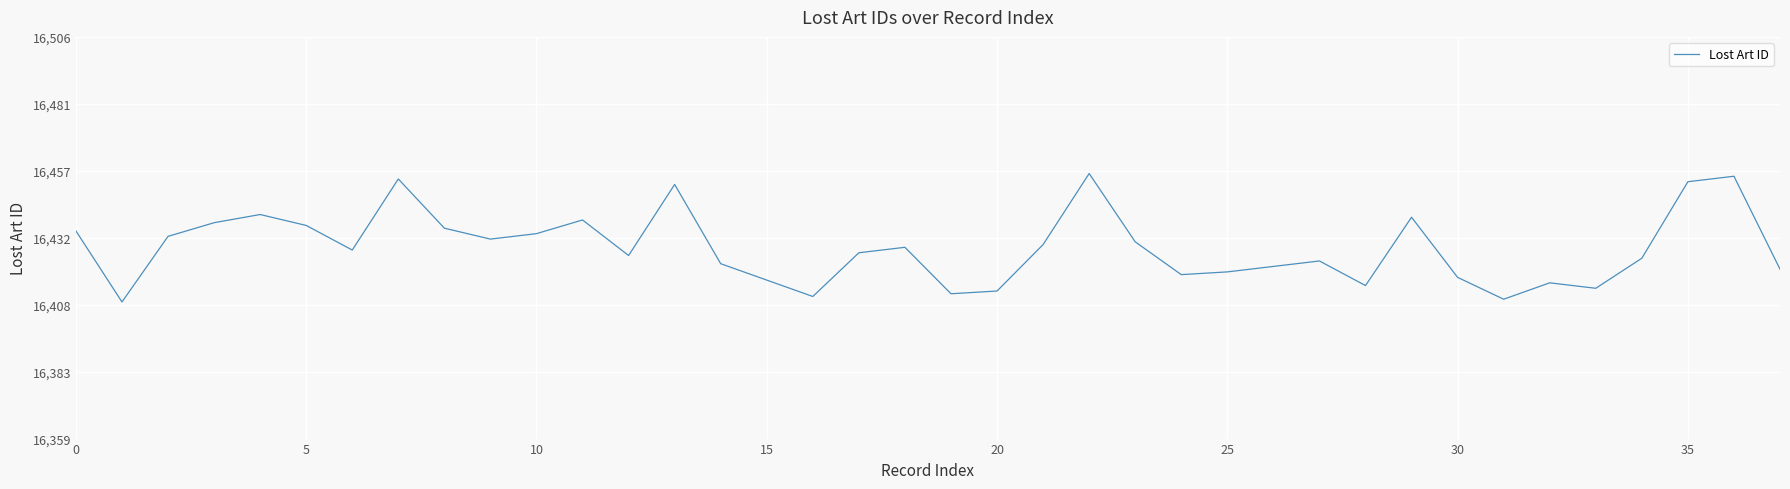

What is the difference between the maximum and minimum values?

47